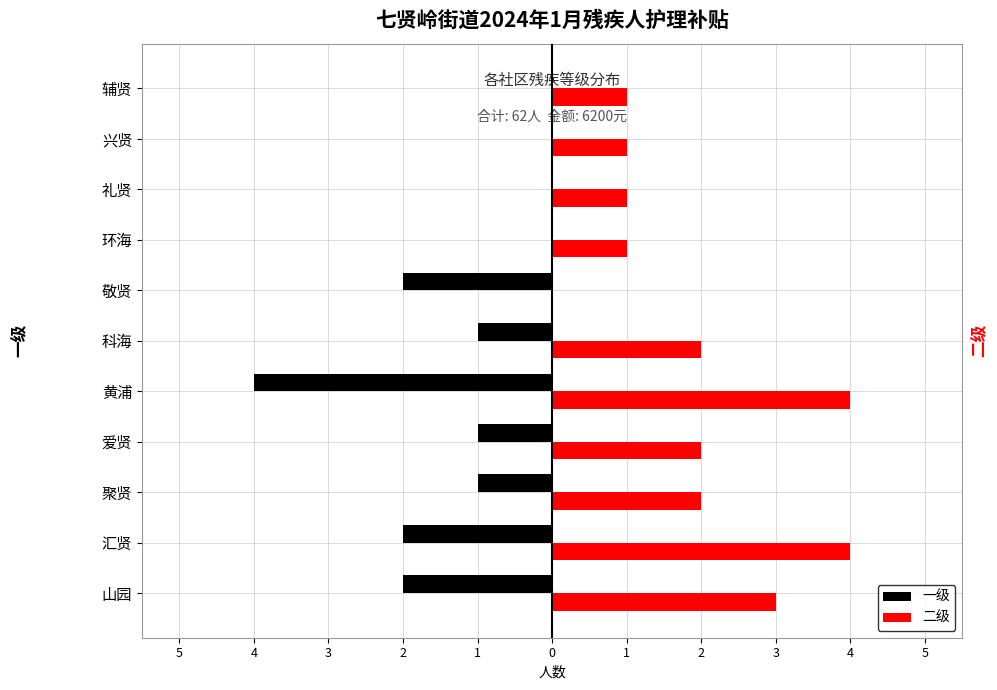

What is the average value of the 二级 series?

2